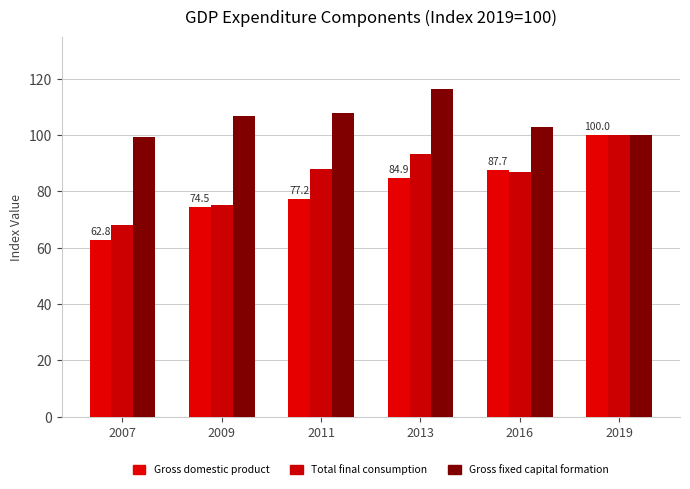

What is the lowest value of the Gross fixed capital formation series?

99.2